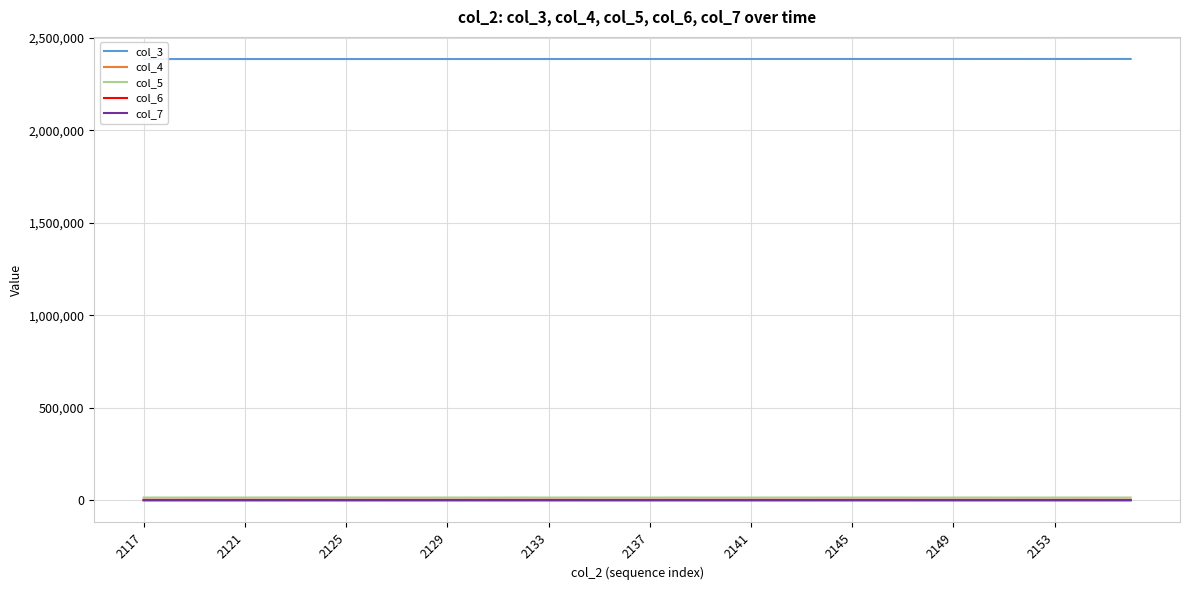

Between 20 and 18, which is larger?

20